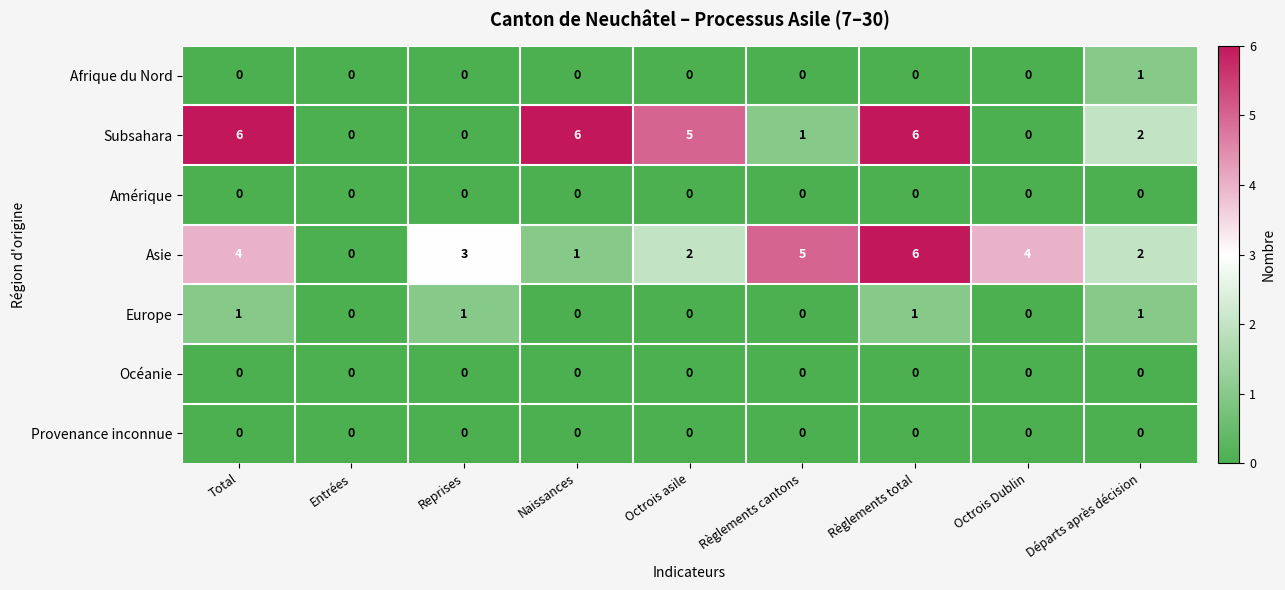

What is the total value across all series at Octrois asile?

7